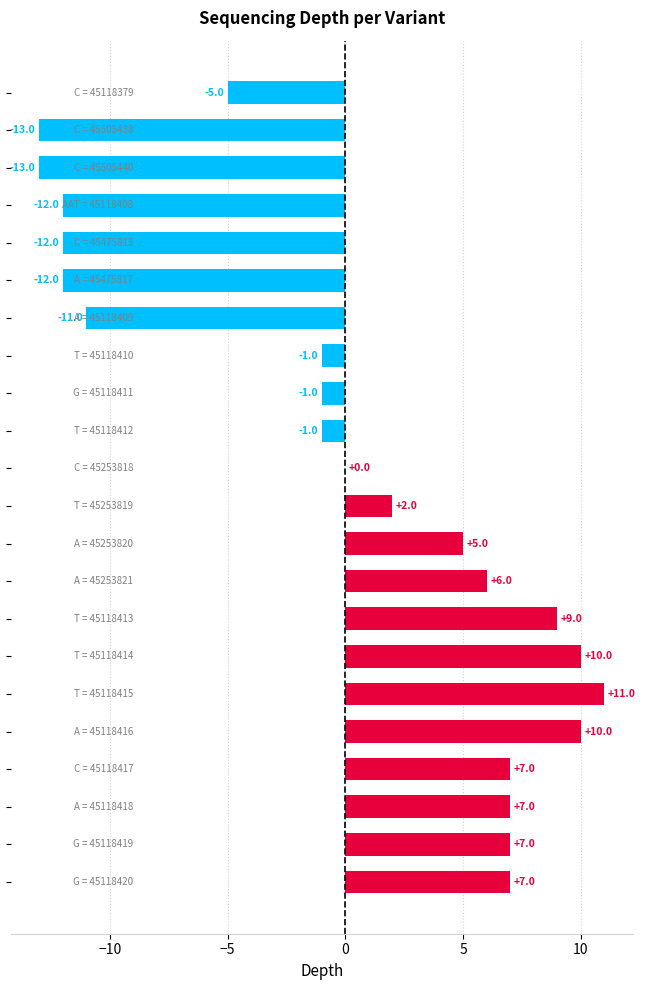

What is the maximum value shown in the chart?

11